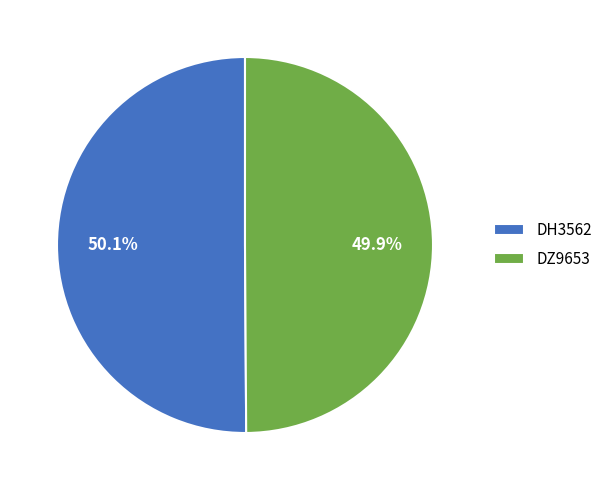

What portion of the pie excludes DZ9653?

50.1%